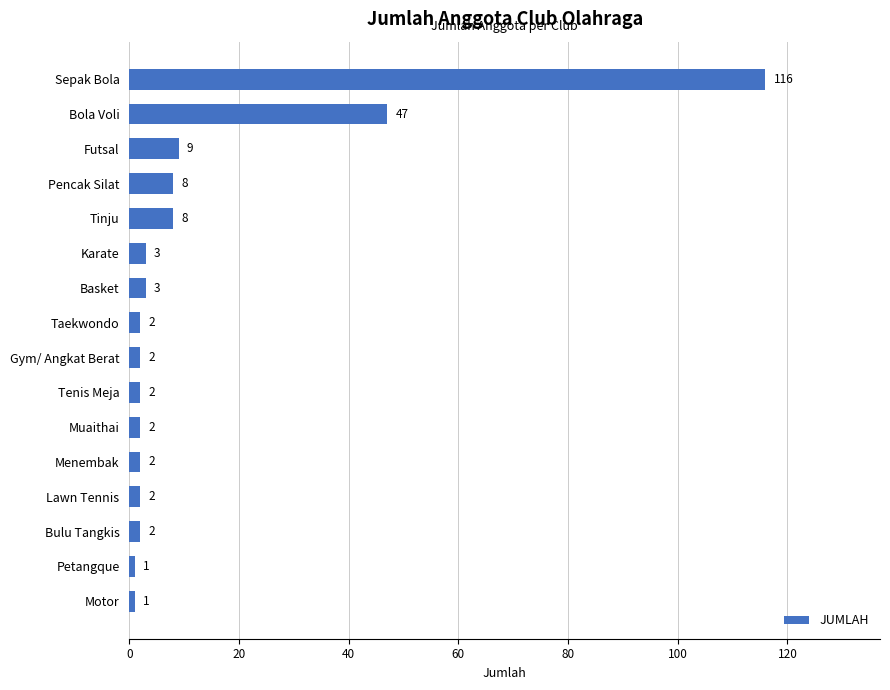

What is the smallest value displayed?

1